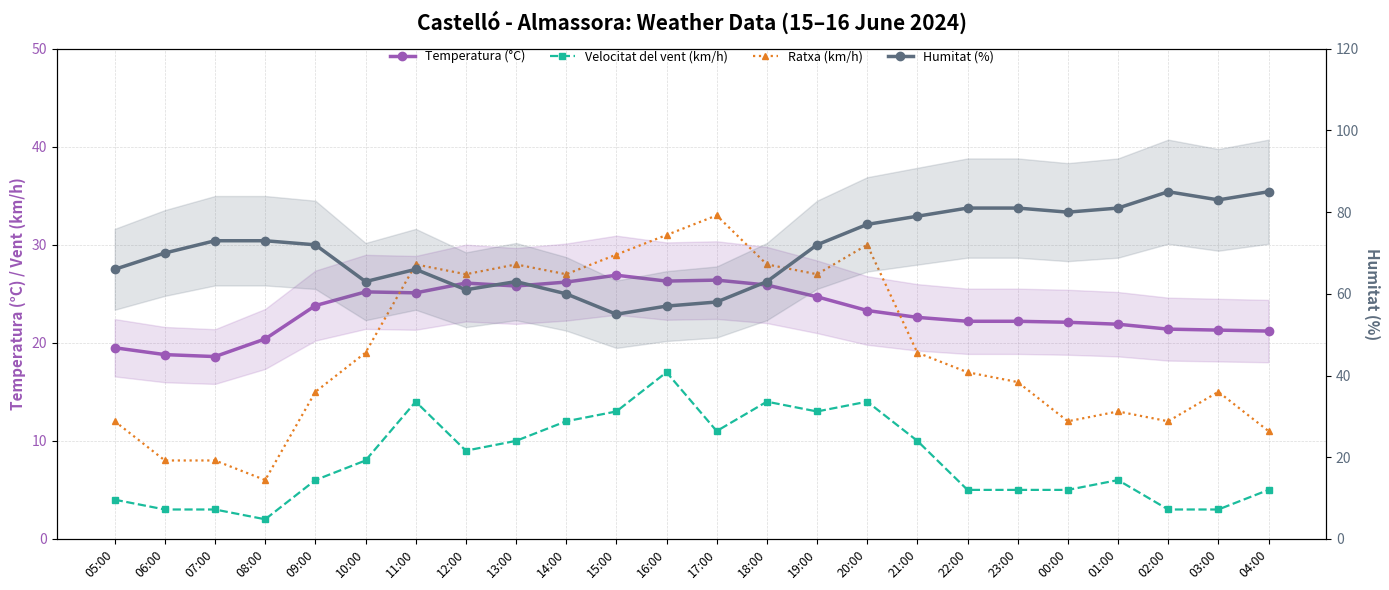

What is the sum of all Velocitat del vent (km/h) values?

195.0